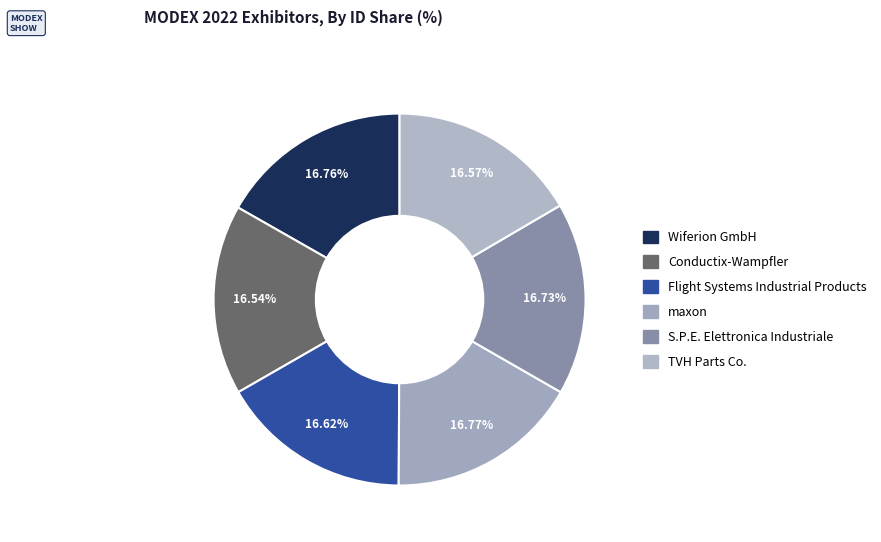

Which has a higher value, maxon or S.P.E. Elettronica Industriale?

maxon